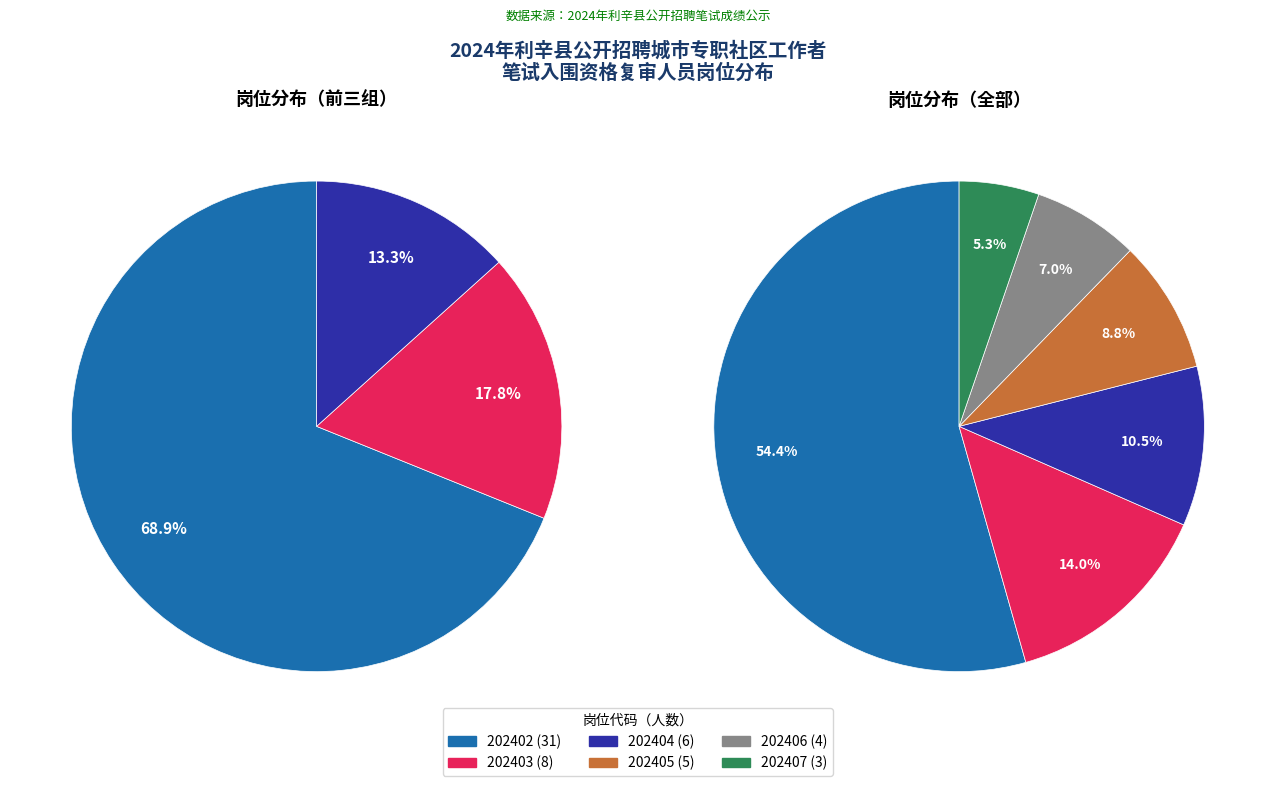

Is 202402 the majority of the pie?

Yes